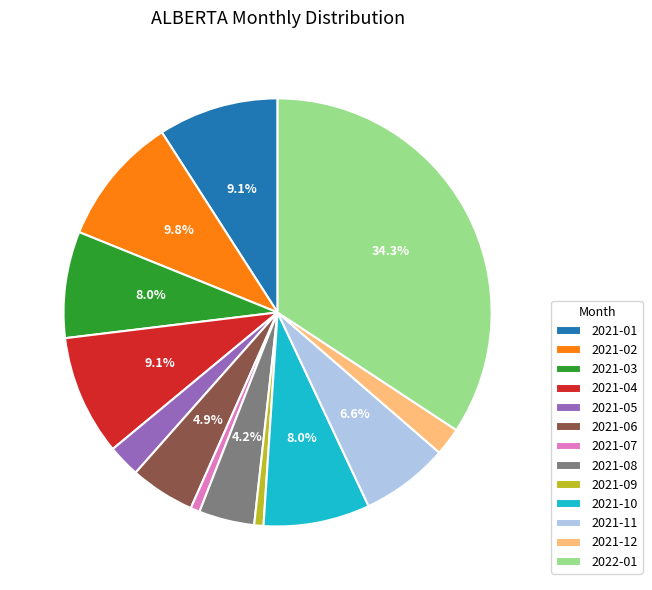

The 2021-06 slice represents 10% of the pie. True or false?

False